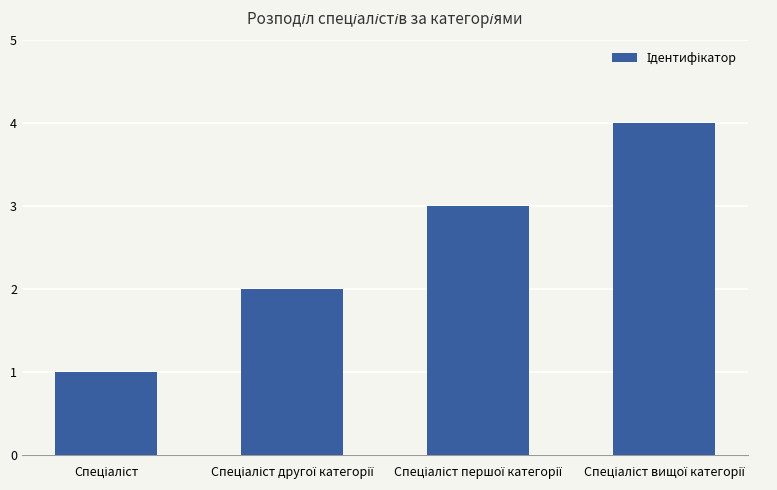

What is the maximum value shown in the chart?

4